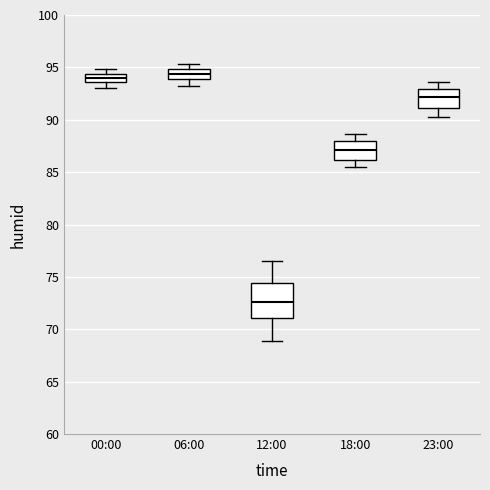

Reading left to right, read every box against the y-axis: the position of its median line, the range the box covers, and the ends of its whiskers. The values are not printed on the chart, so give them approximately, as read against the axis.

00:00: median 94.0, box 93.5 to 94.5, whiskers 93.0 to 95.0
06:00: median 94.5, box 94.0 to 95.0, whiskers 93.0 to 95.5
12:00: median 72.5, box 71.0 to 74.5, whiskers 69.0 to 76.5
18:00: median 87.0, box 86.0 to 88.0, whiskers 85.5 to 88.5
23:00: median 92.0, box 91.0 to 93.0, whiskers 90.5 to 93.5